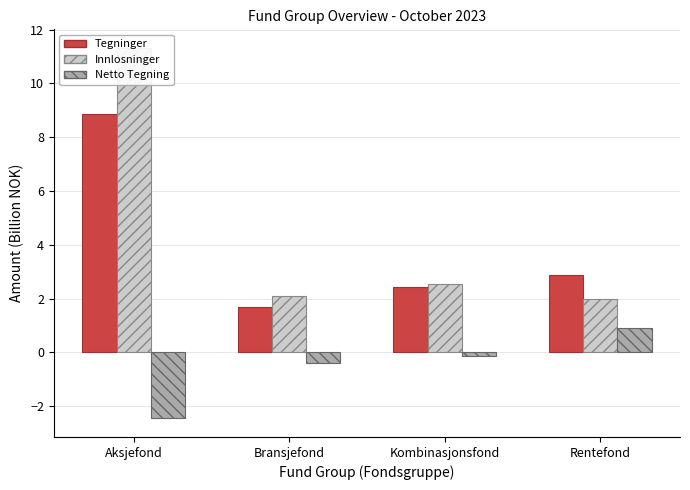

Are the bars horizontal?

No